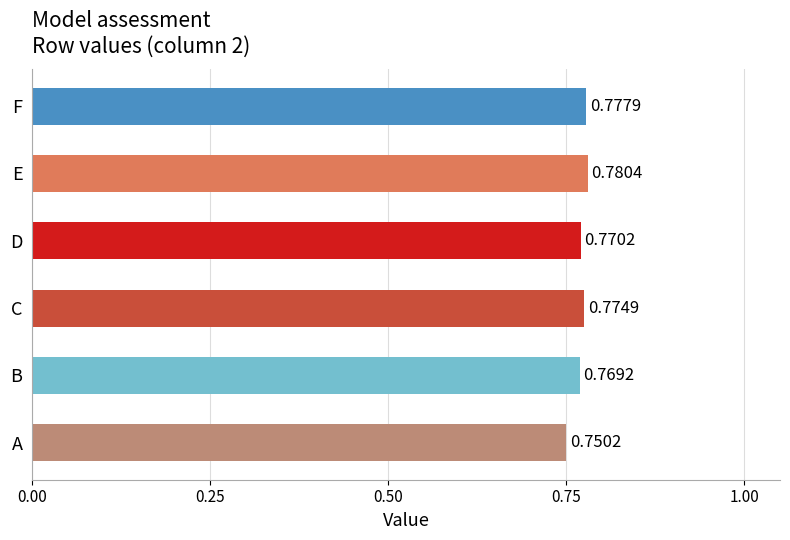

Where is the data nearest to the value 0?

A